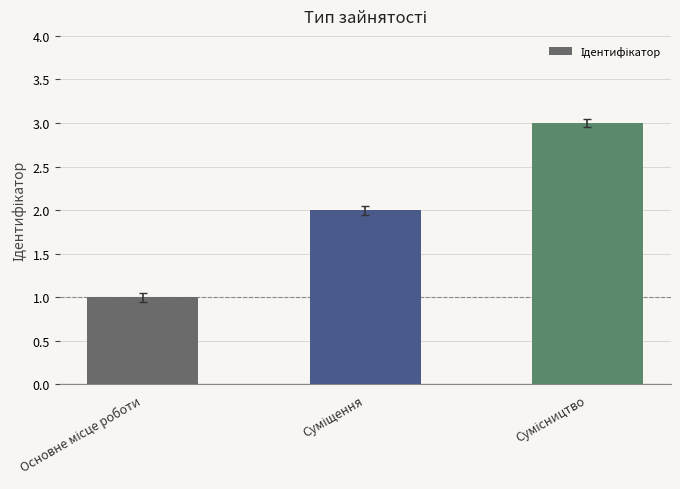

What is the maximum value shown in the chart?

3